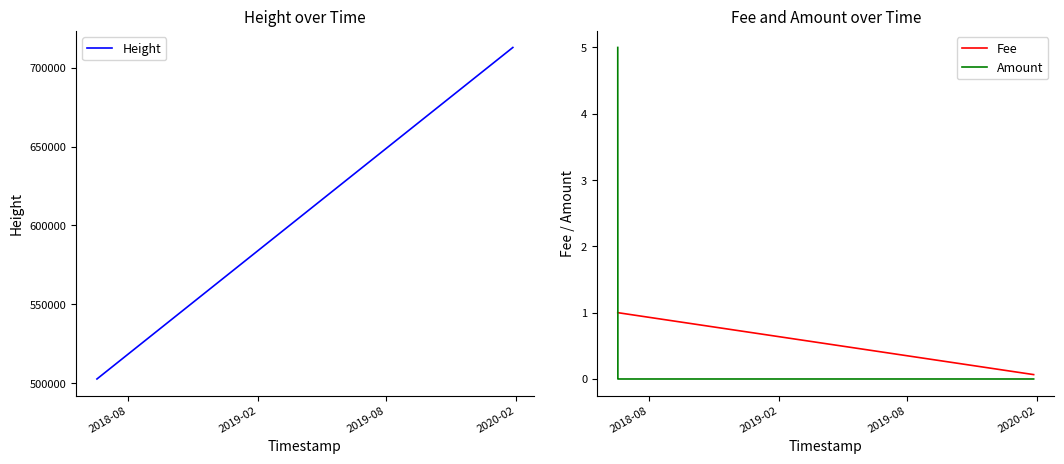

What is the average value of the Height series?

532685.7